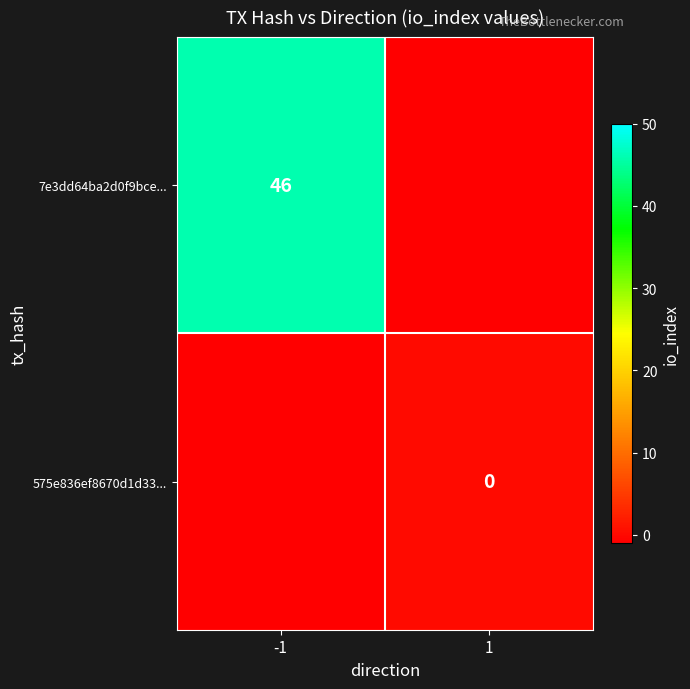

The 7e3dd64ba2d0f9bce... series shows 62 at -1. True or false?

False